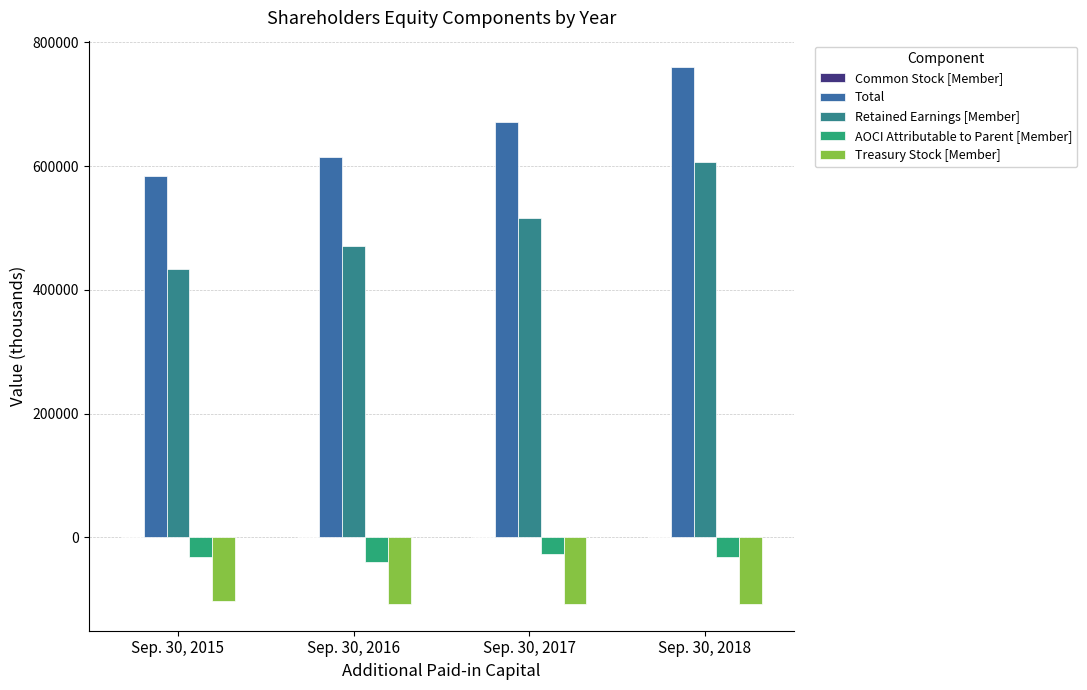

How many groups of bars are there?

4